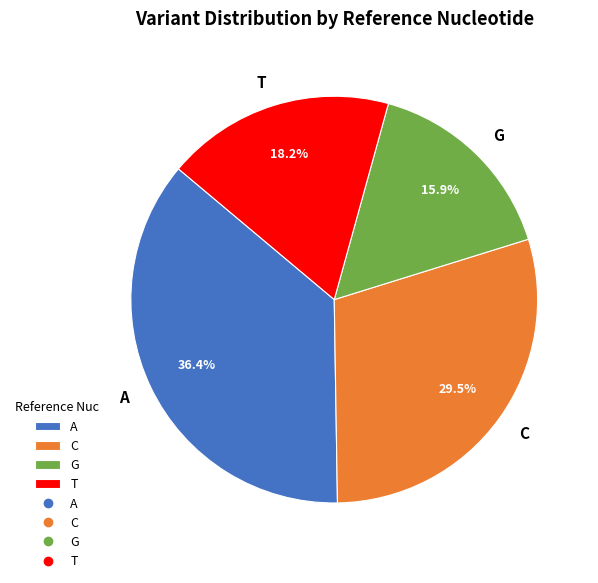

To the nearest percent, what is the combined percentage of C and A?

66%